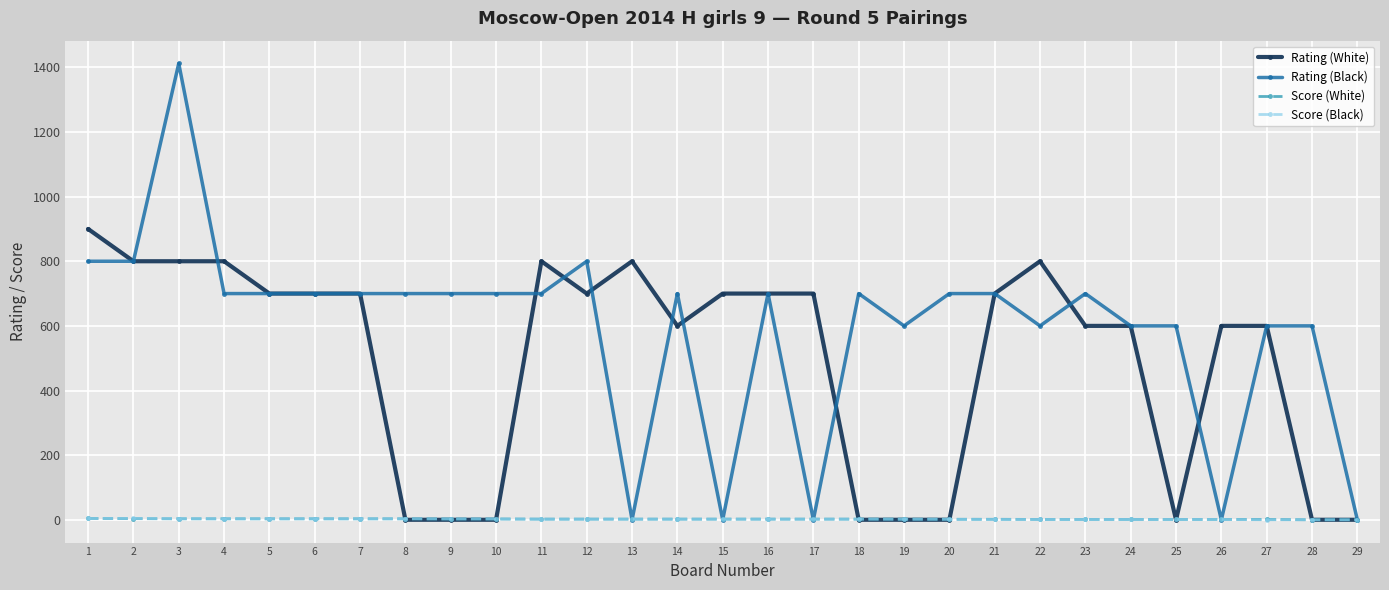

What is the difference between the highest and lowest values at 18?

700.0